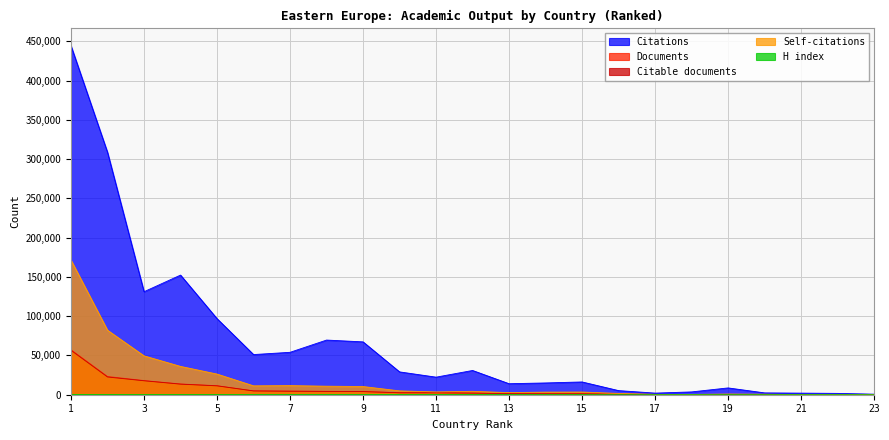

What is the difference between the maximum and minimum values in the H index series?

150